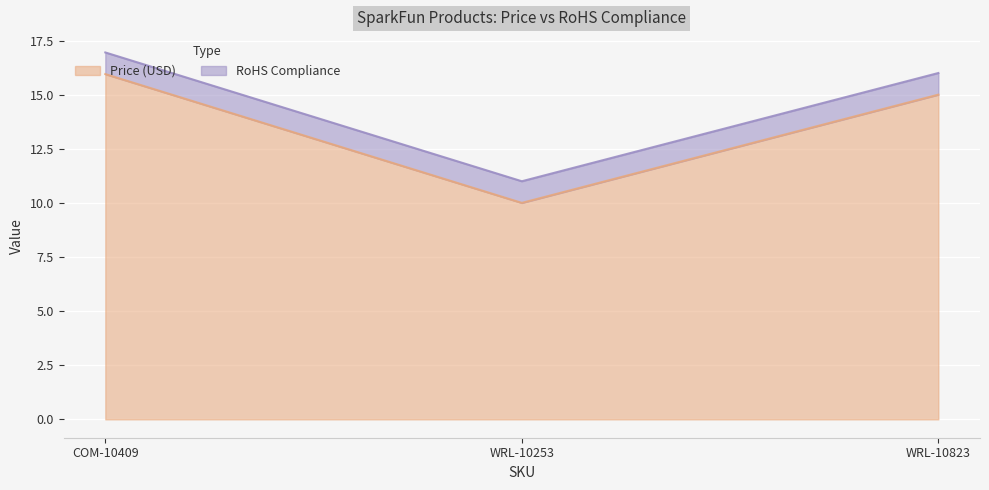

What is the label of the 3rd point from the right?

COM-10409